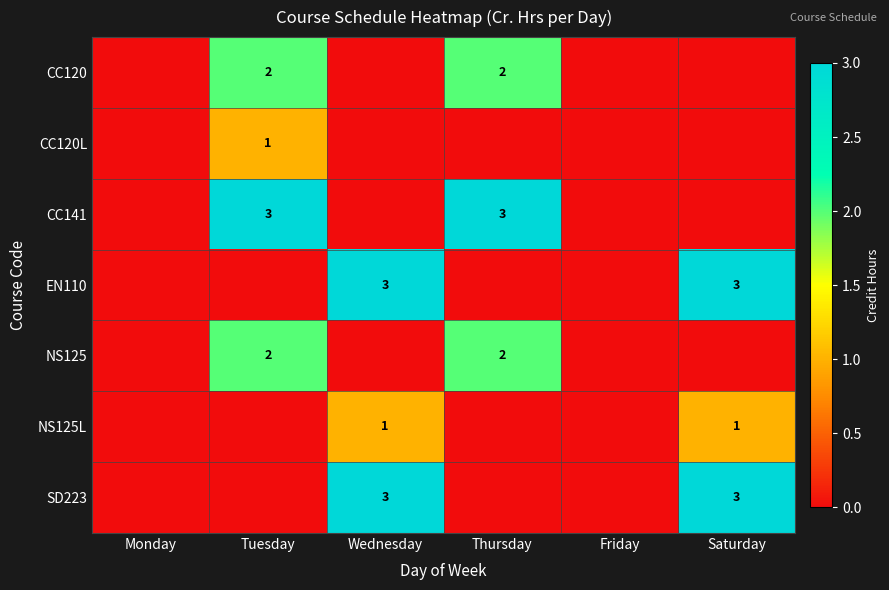

True or false: CC120 has a value of -1 at Friday.

False